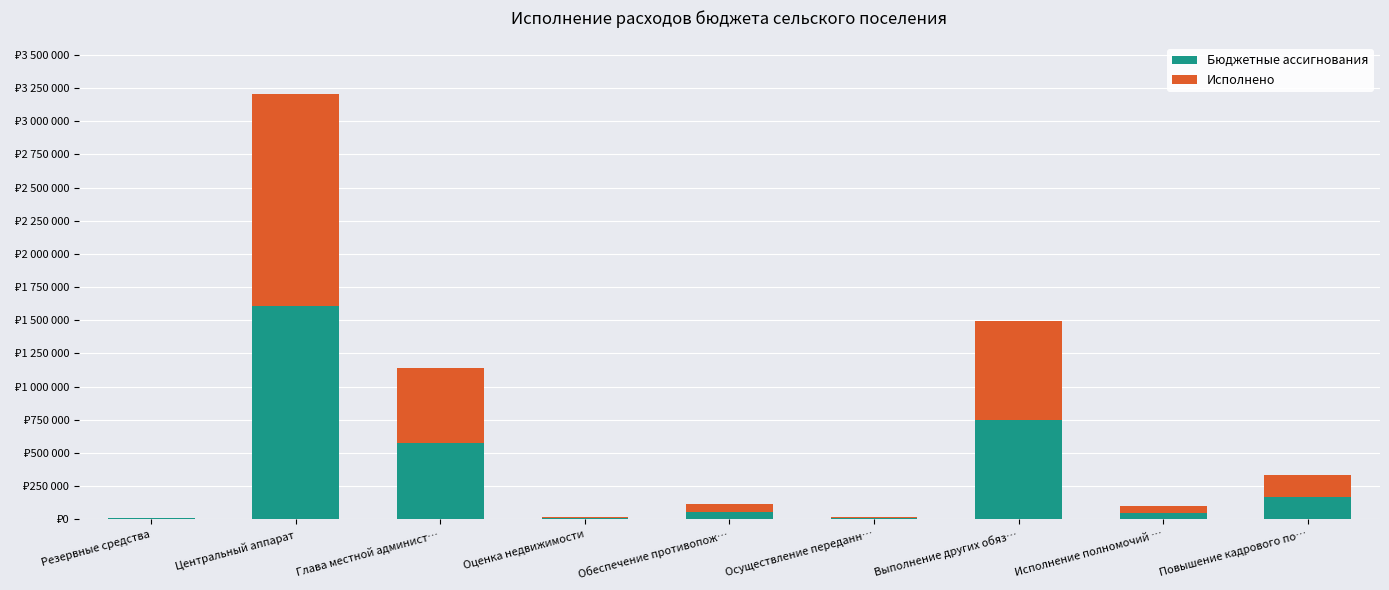

Are the bars horizontal?

No